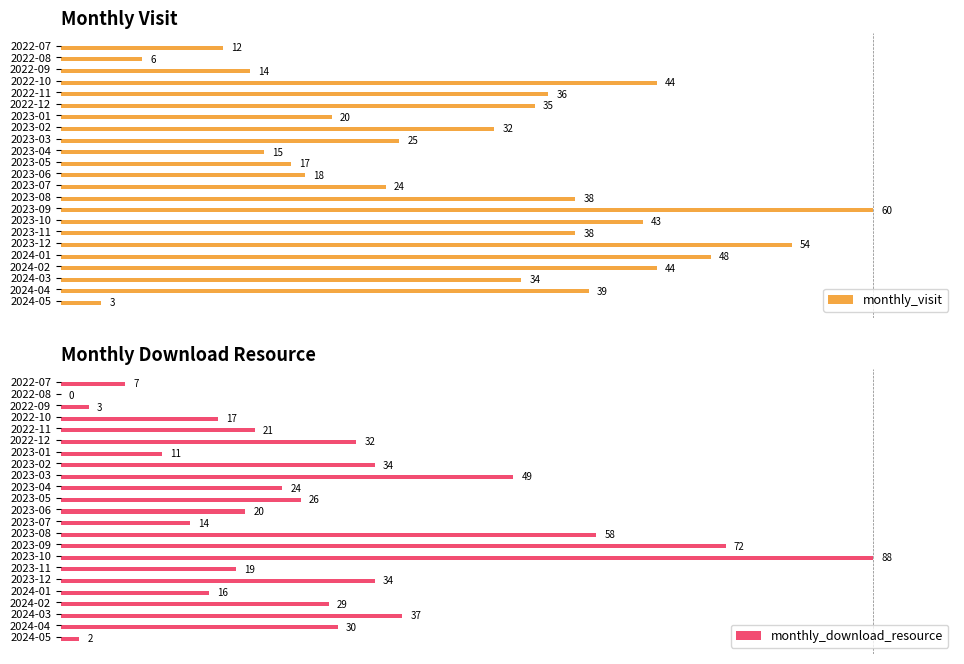

Does the chart contain any negative values?

No